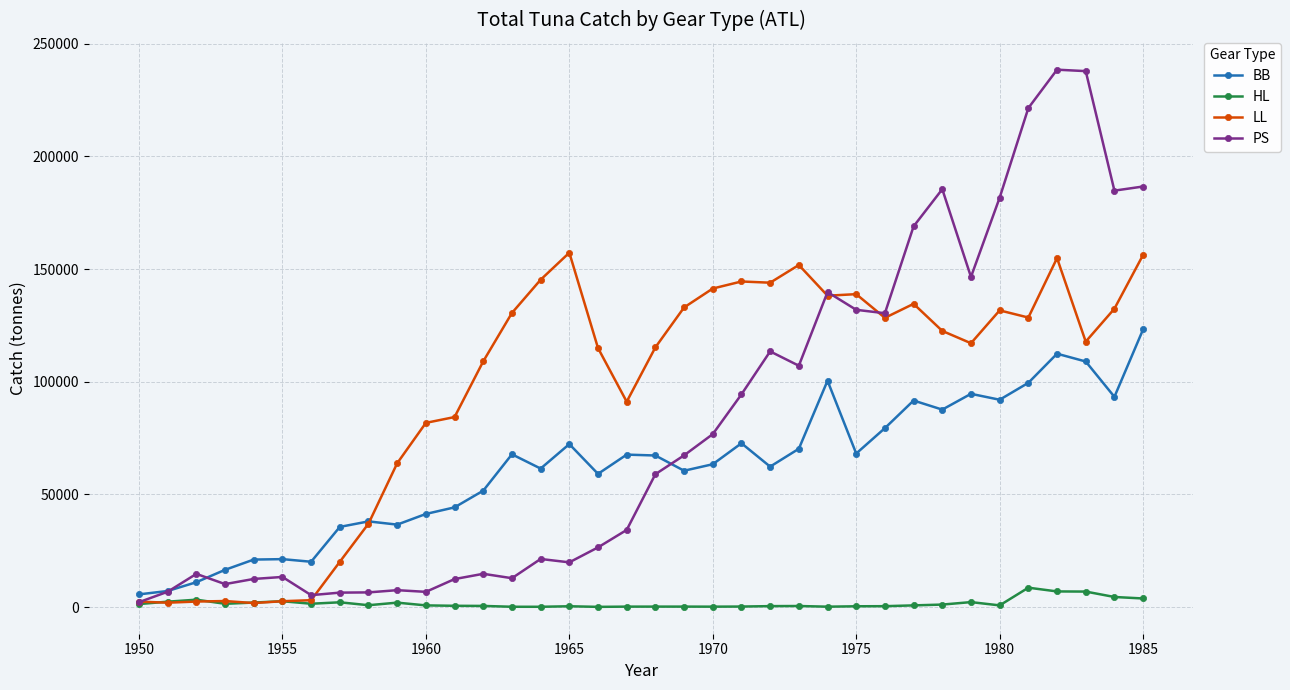

What is the maximum value shown in the chart?

238499.0